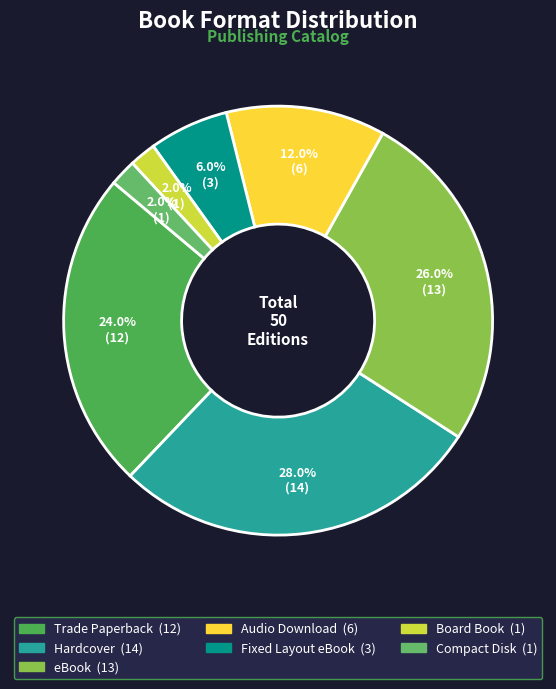

Count the number of slices in the pie.

7